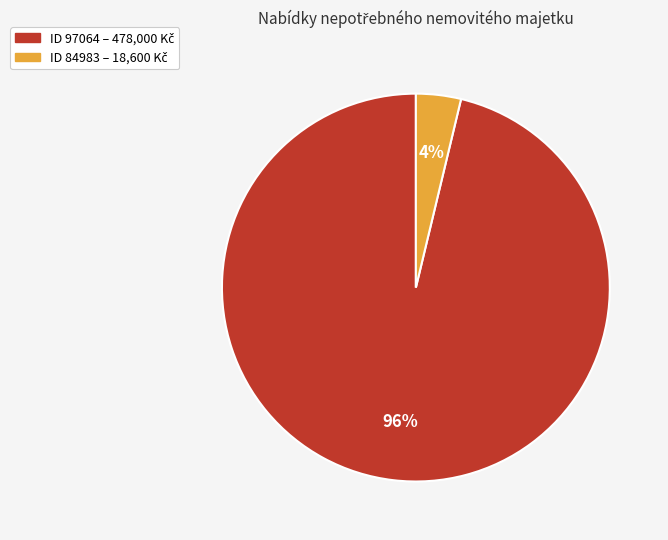

To the nearest percent, what is the average slice percentage?

50%